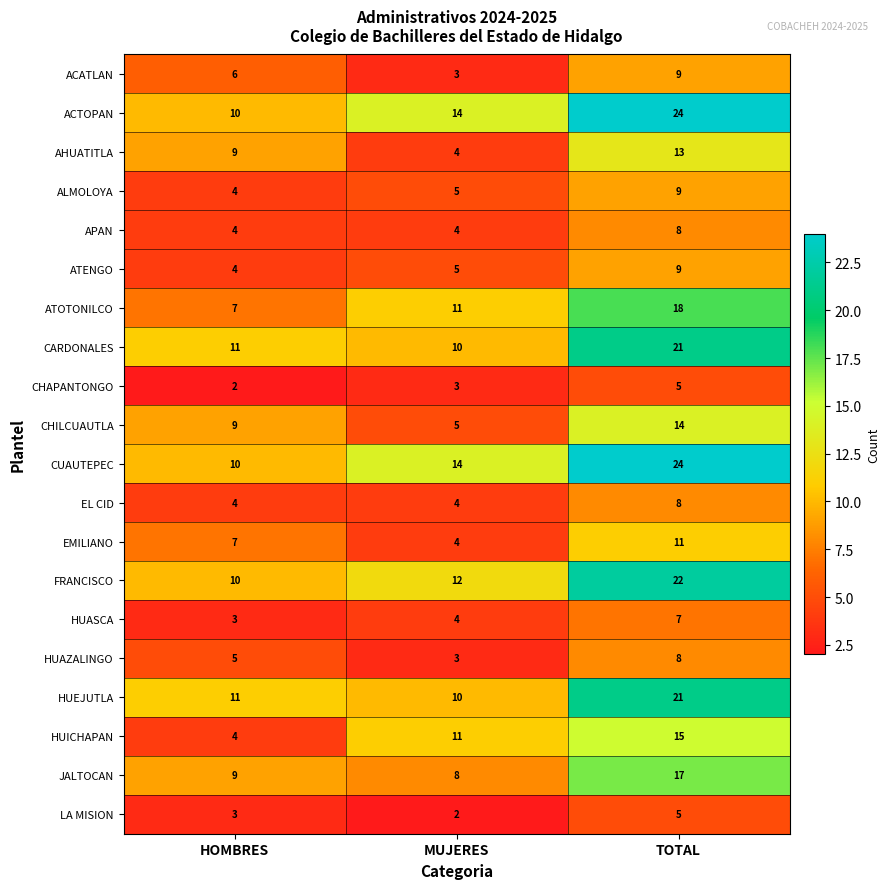

Which series changed the most between HOMBRES and MUJERES?

HUICHAPAN